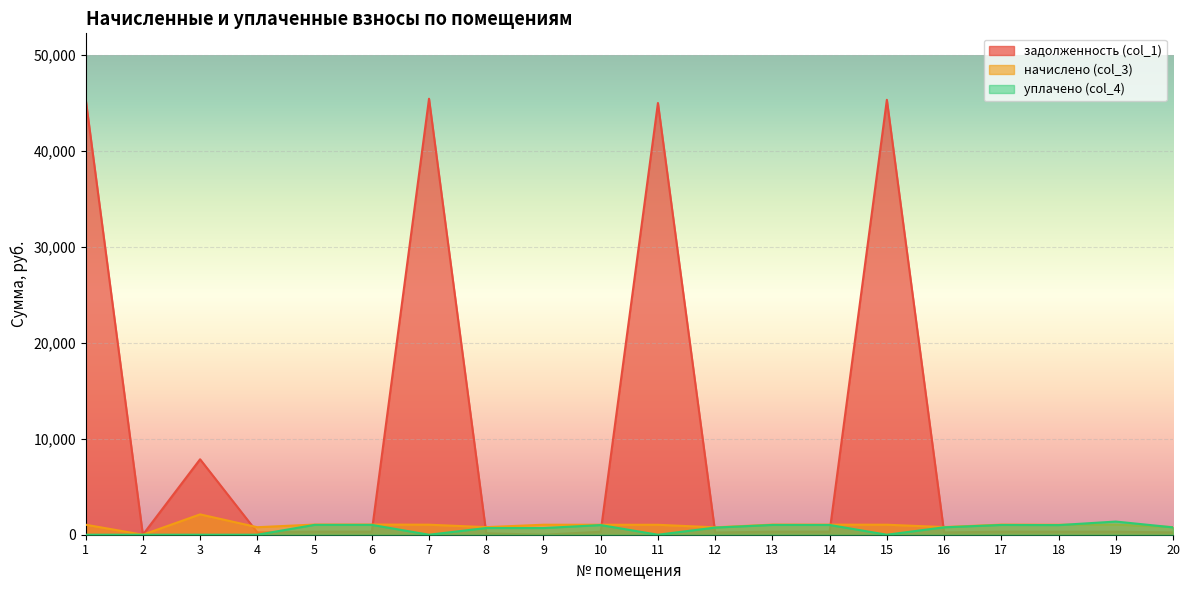

What is the difference between the second highest and second lowest values in the уплачено (col_4) series?

1025.7